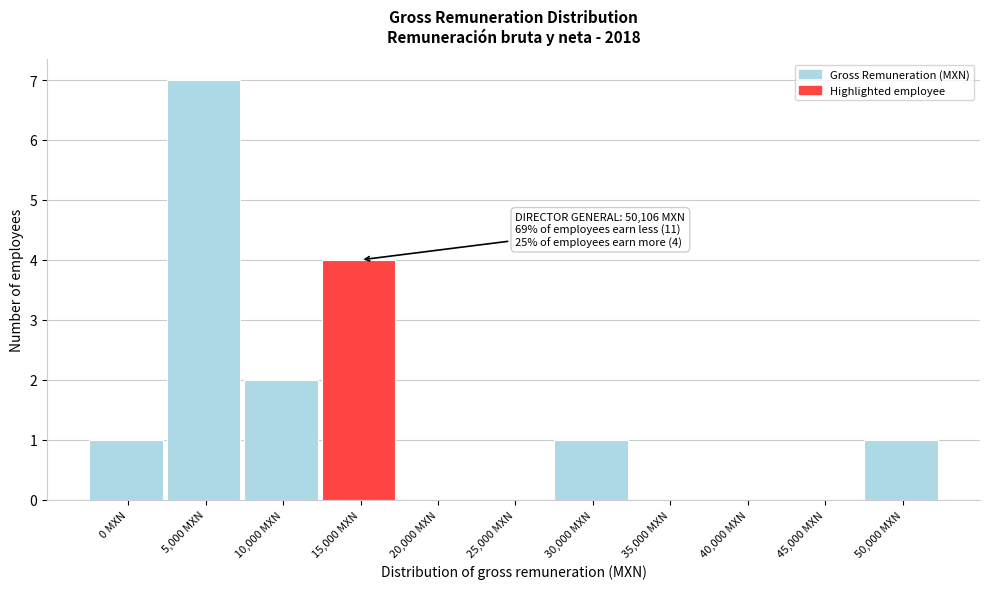

Reading left to right, extract all data points from this chart.

0 MXN=1	5,000 MXN=7	10,000 MXN=2	15,000 MXN=4	20,000 MXN=0	25,000 MXN=0	30,000 MXN=1	35,000 MXN=0	40,000 MXN=0	45,000 MXN=0	50,000 MXN=1